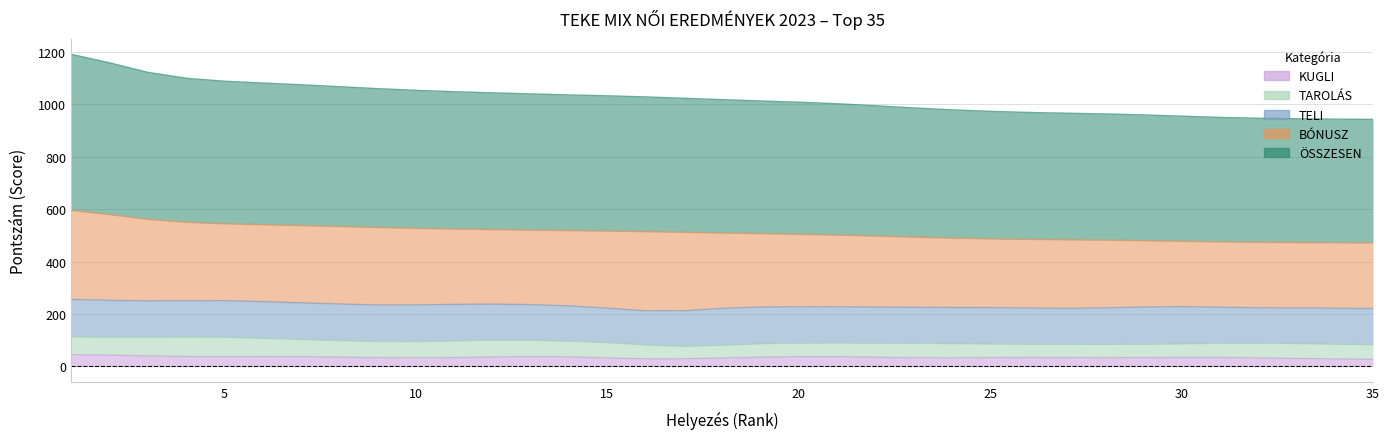

The ÖSSZESEN series shows 531 at 9. True or false?

True